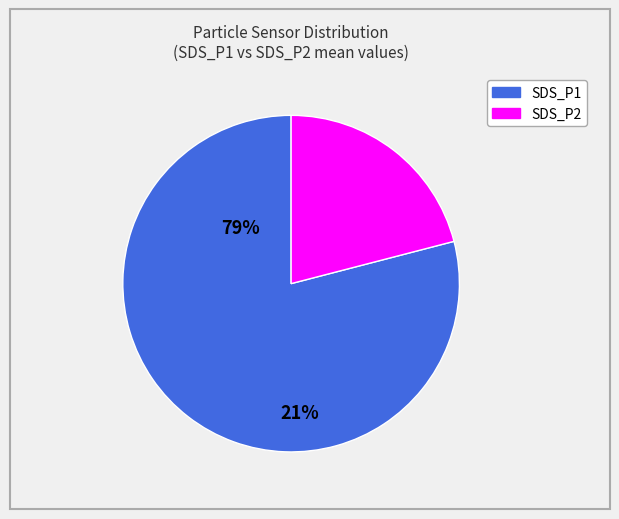

Approximately how many times larger is the value at SDS_P1 compared to SDS_P2?

3.8